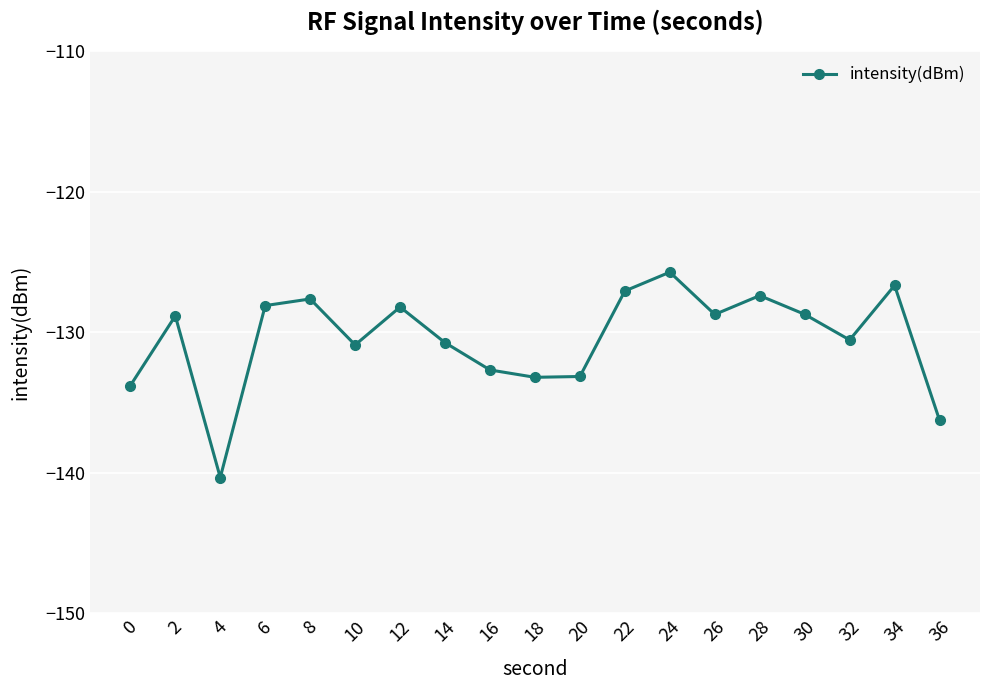

Read the value at 0.

-133.8